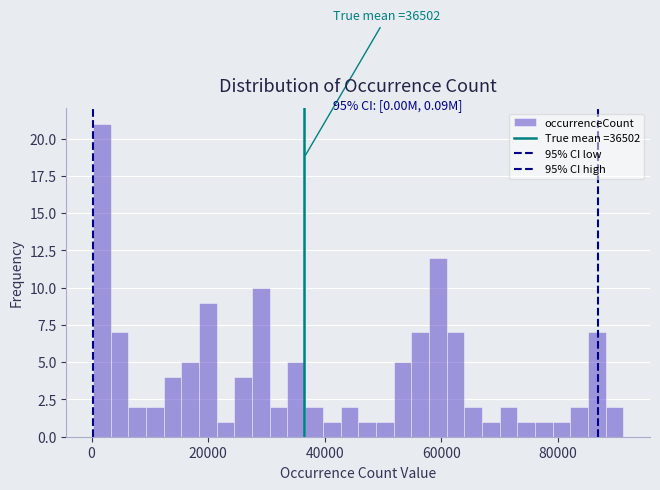

Read against the x-axis, roughly where is the centre of the tallest bar?

2000